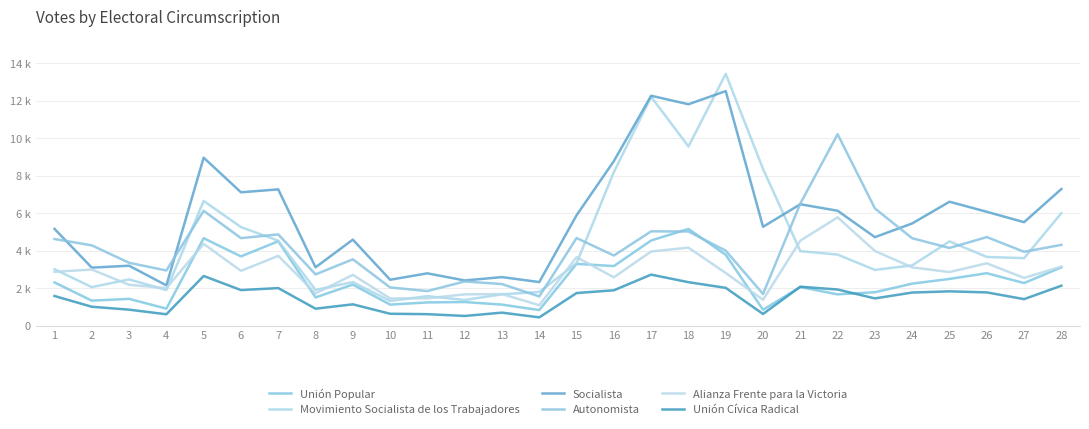

Is this an area chart (filled region under the line)?

No